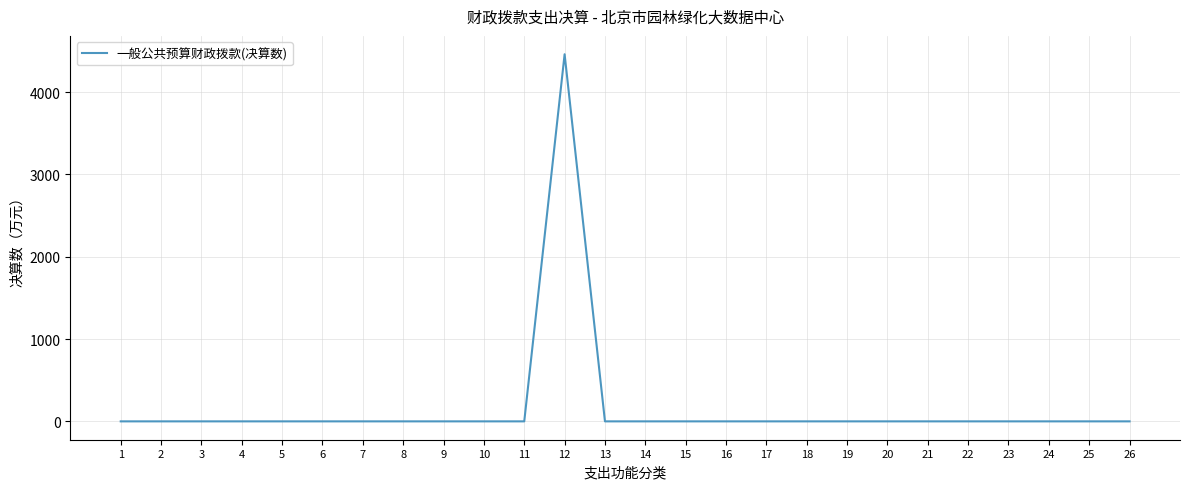

What is the greatest value displayed?

4459.9